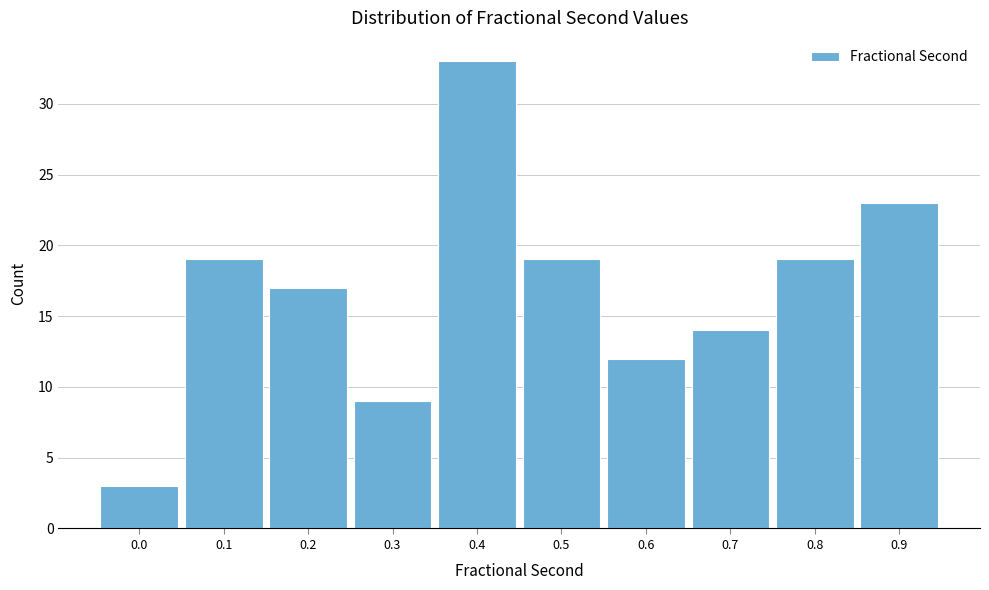

Reading right to left, what are all the values shown in this chart?

0.9=23	0.8=19	0.7=14	0.6=12	0.5=19	0.4=33	0.3=9	0.2=17	0.1=19	0.0=3